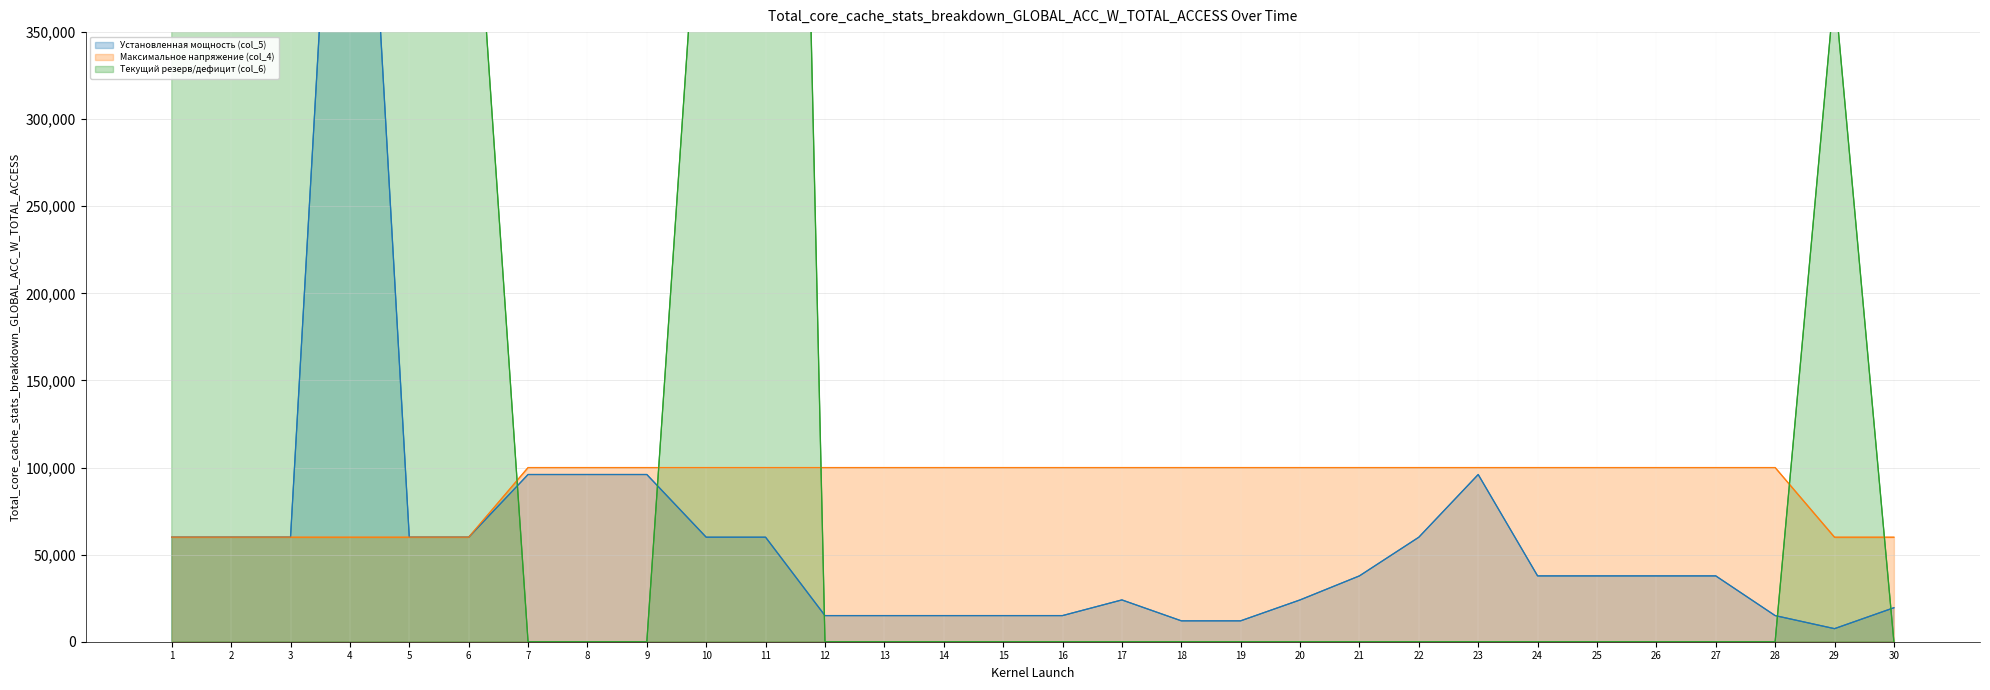

What is the lowest value of the Максимальное напряжение (col_4) series?

60000